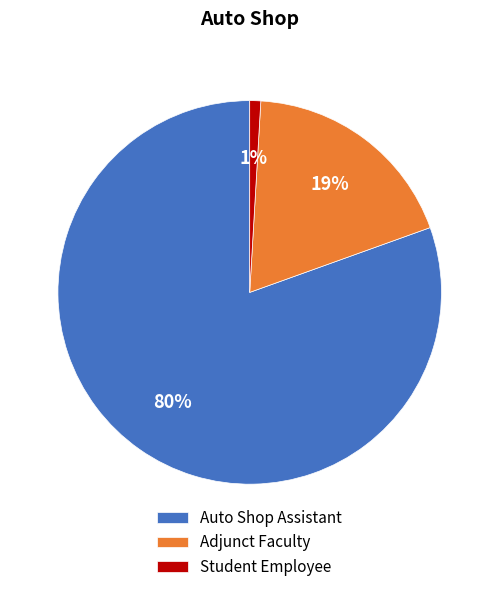

To the nearest percent, what portion does Student Employee represent?

1%